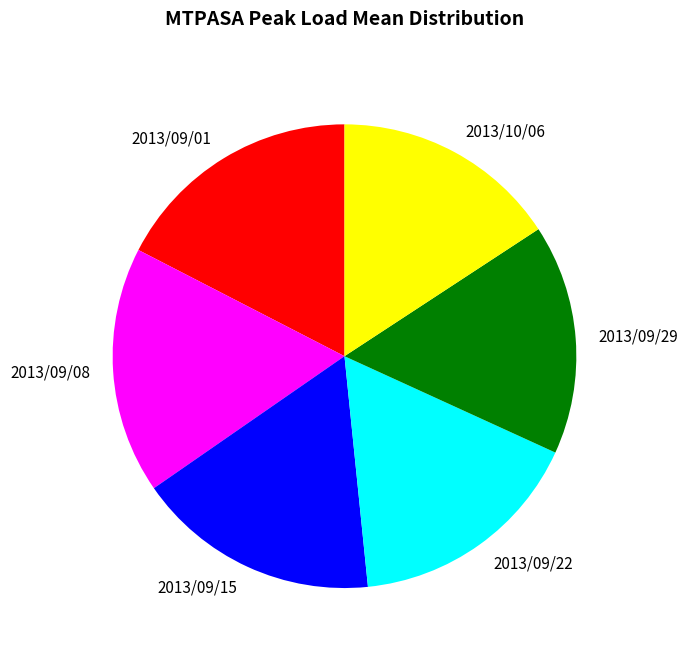

Which has a higher value, 2013/09/22 or 2013/09/08?

2013/09/08